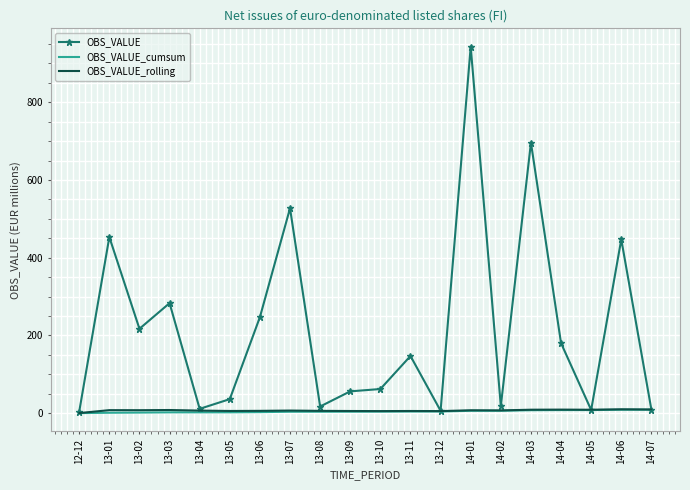

What is the average value of the OBS_VALUE_cumsum series?

4.3